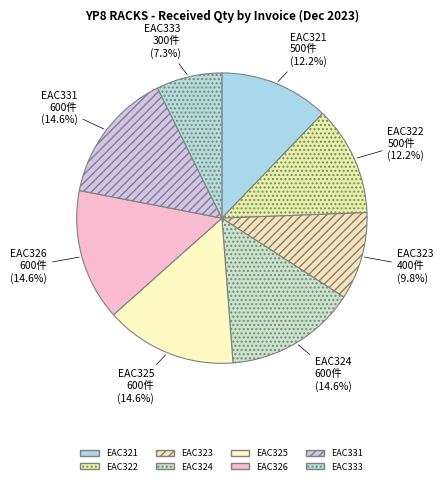

Approximately how many times larger is the value at EAC326 compared to EAC323?

1.5